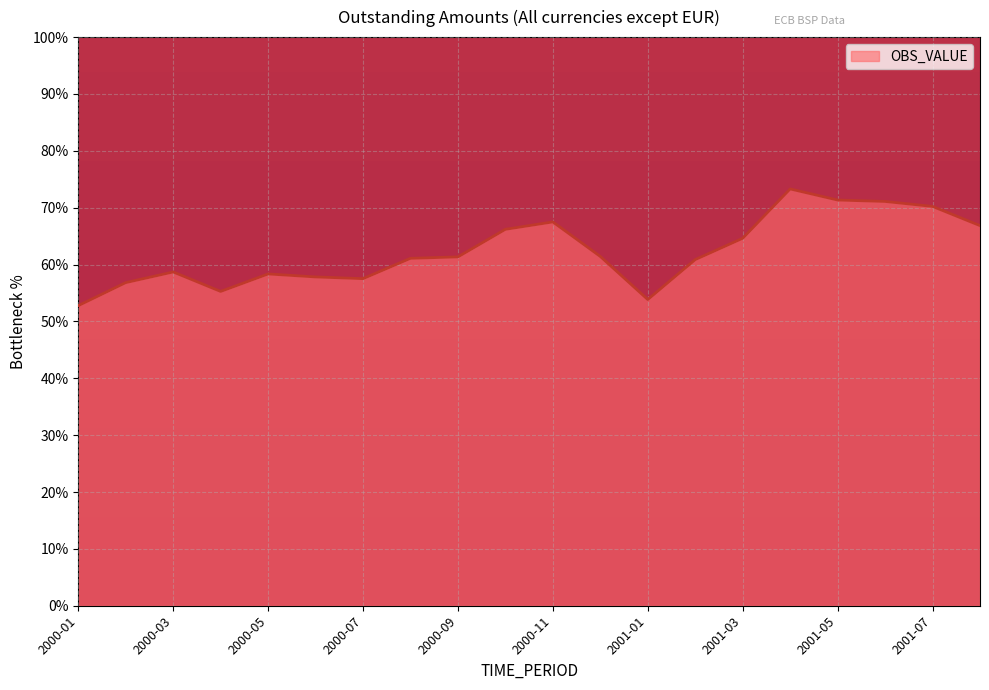

What is the smallest value displayed?

52.8